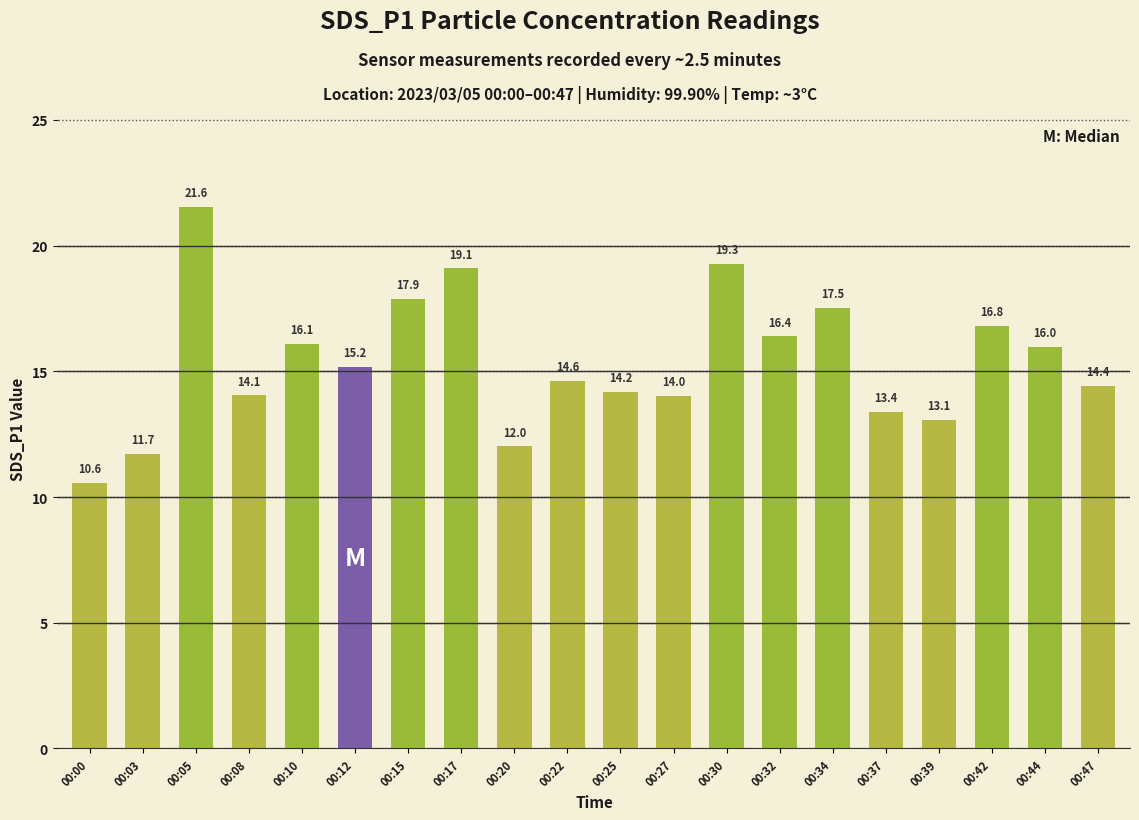

What is the maximum value shown in the chart?

21.6